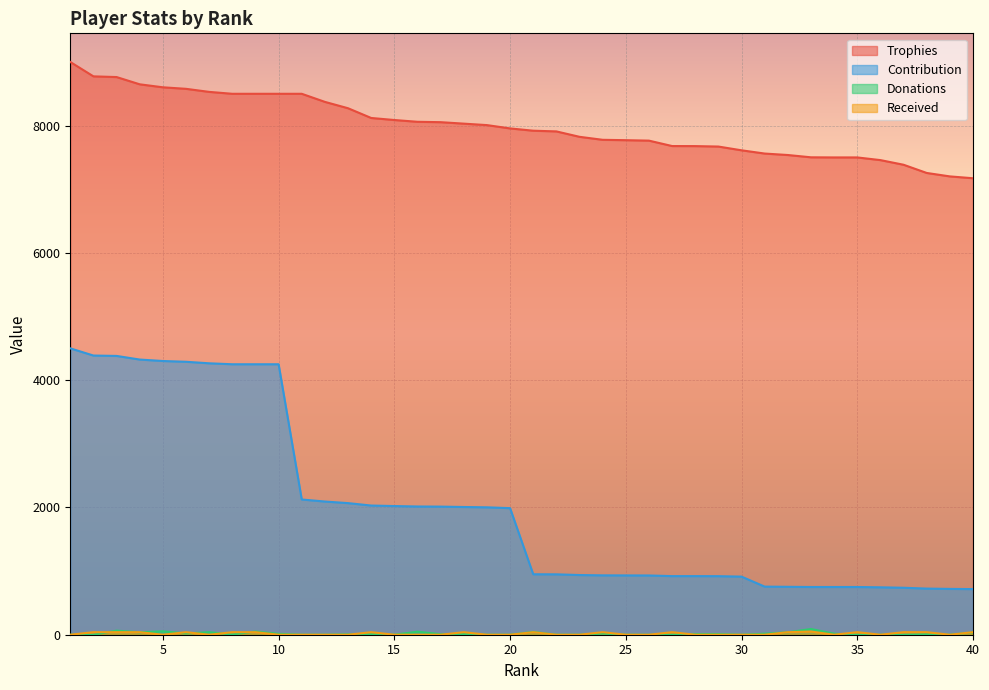

At 26, list the series in order from smallest to largest.

Donations, Received, Contribution, Trophies